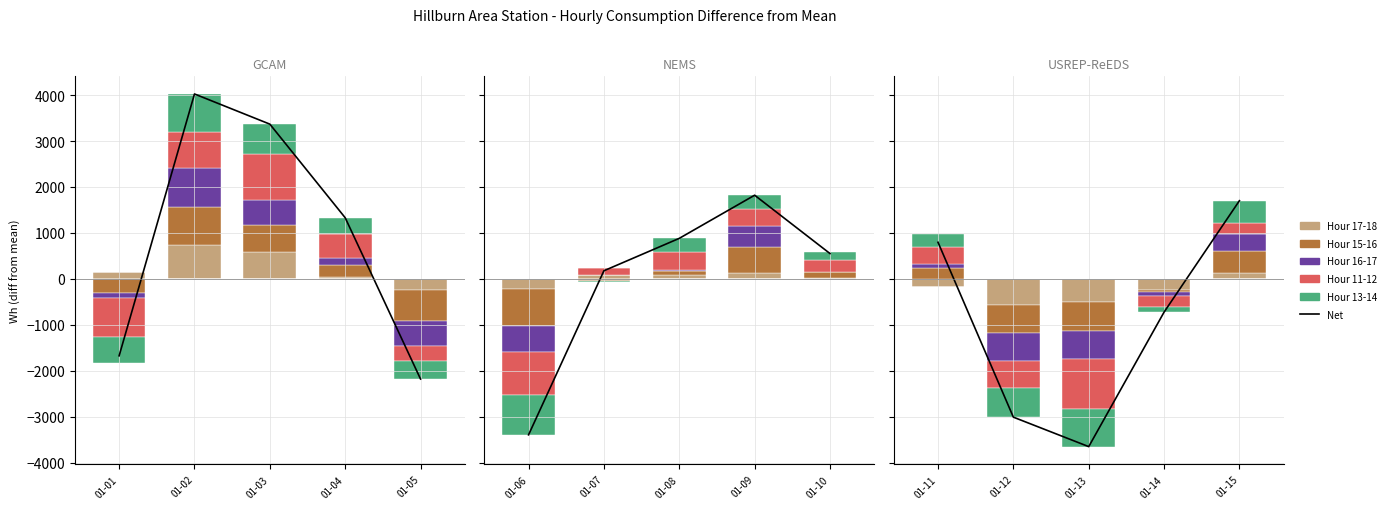

Rank the series at 01-04 from highest to lowest value.

Net, Hour 11-12, Hour 13-14, Hour 15-16, Hour 16-17, Hour 17-18